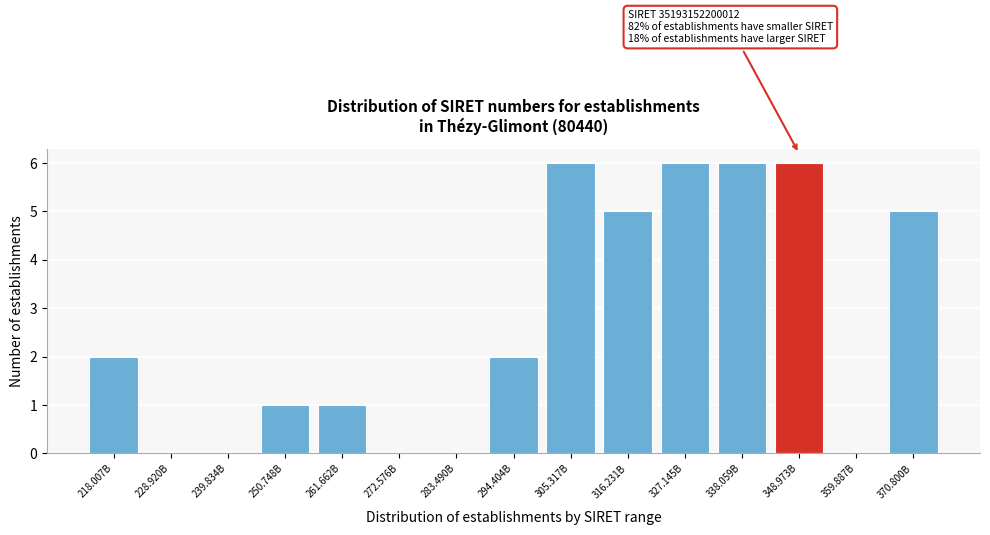

Reading right to left, extract all data points from this chart.

370.800B=5	359.887B=0	348.973B=6	338.059B=6	327.145B=6	316.231B=5	305.317B=6	294.404B=2	283.490B=0	272.576B=0	261.662B=1	250.748B=1	239.834B=0	228.920B=0	218.007B=2